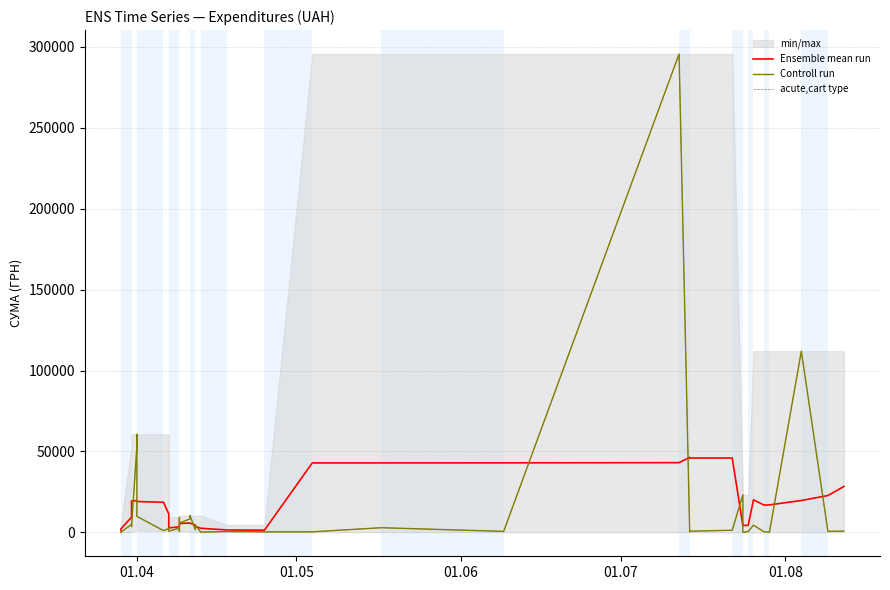

How many data points does each series have?

40